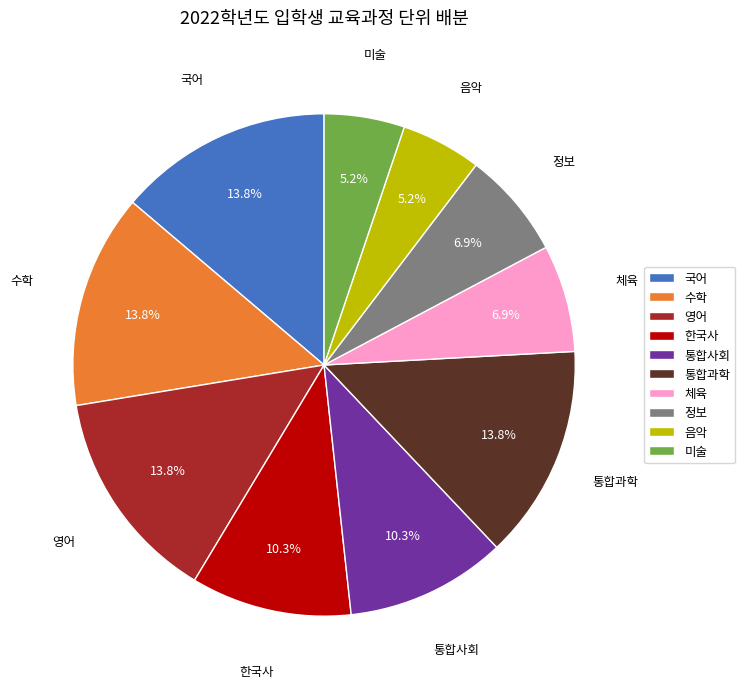

Do 통합사회 and 한국사 together represent more than half of the pie?

No